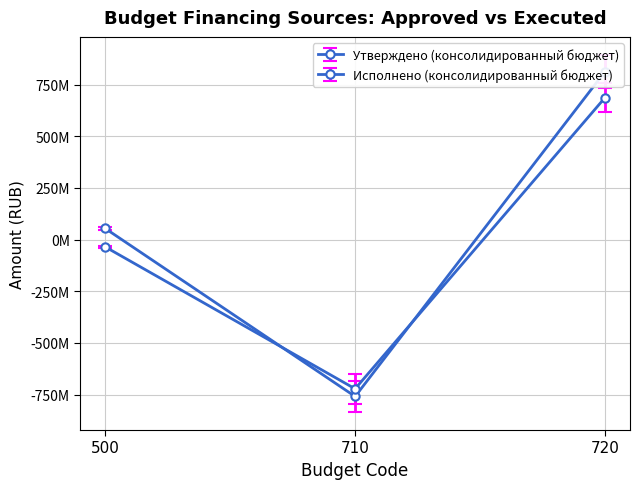

What is the value of the Исполнено (консолидированный бюджет) point at the 1st from the left?

-35.3